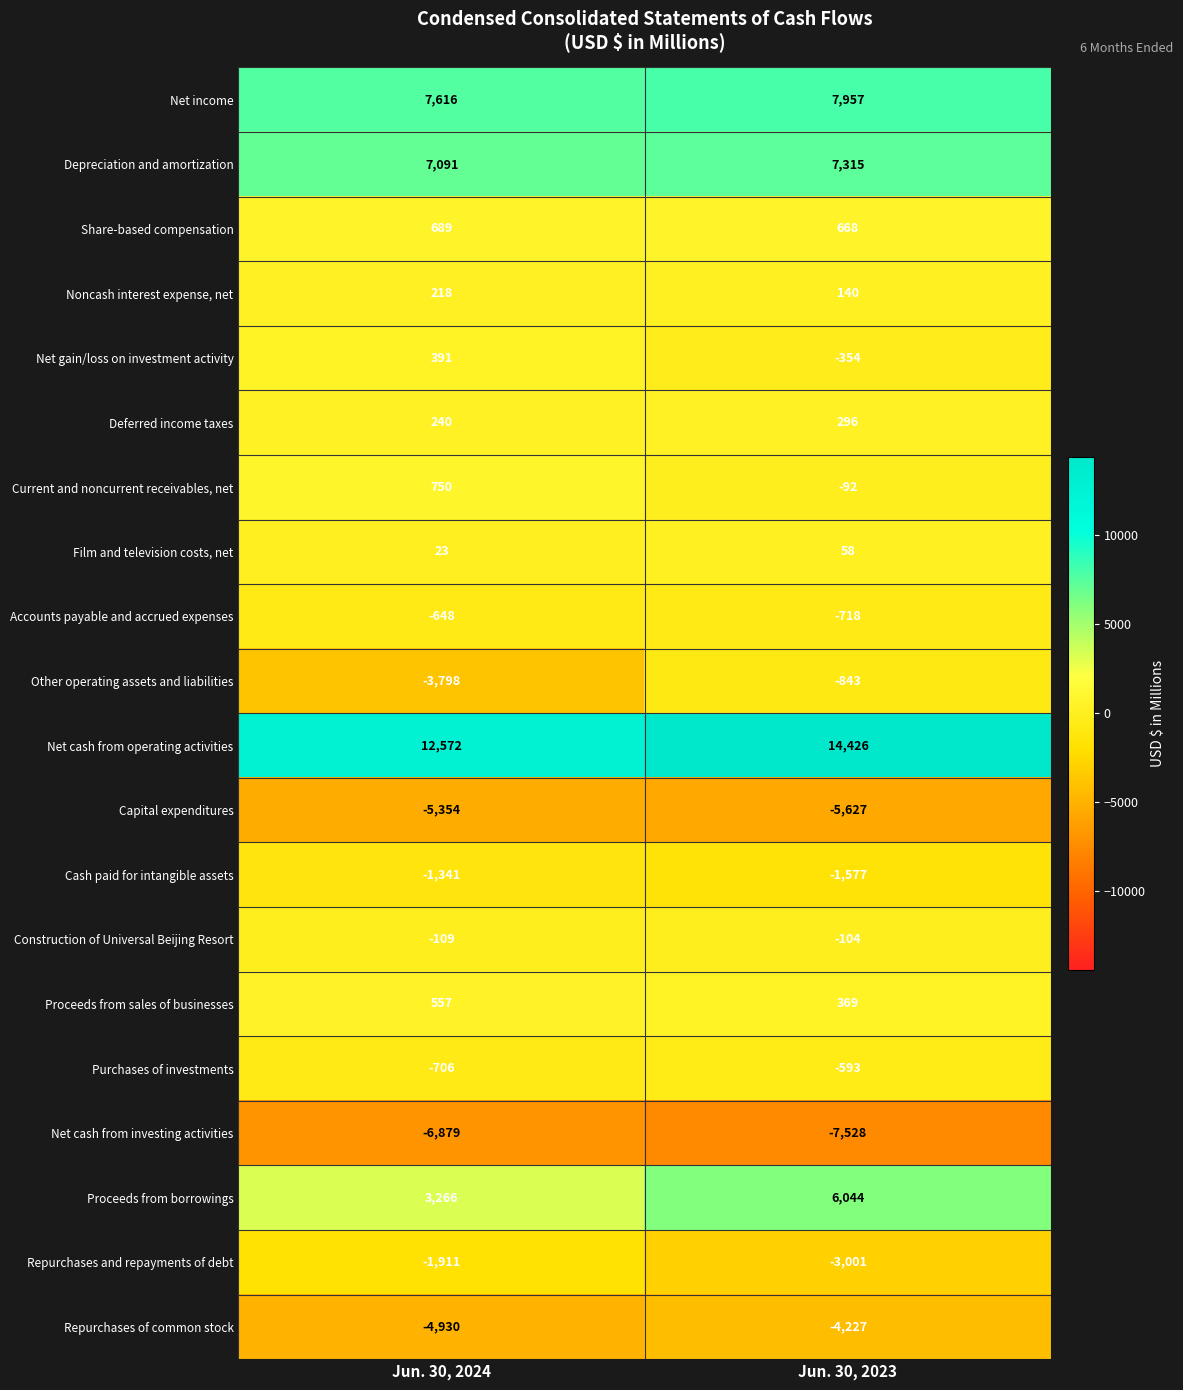

What is the sum of the Net cash from investing activities values at Jun. 30, 2023 and Jun. 30, 2024?

-14407